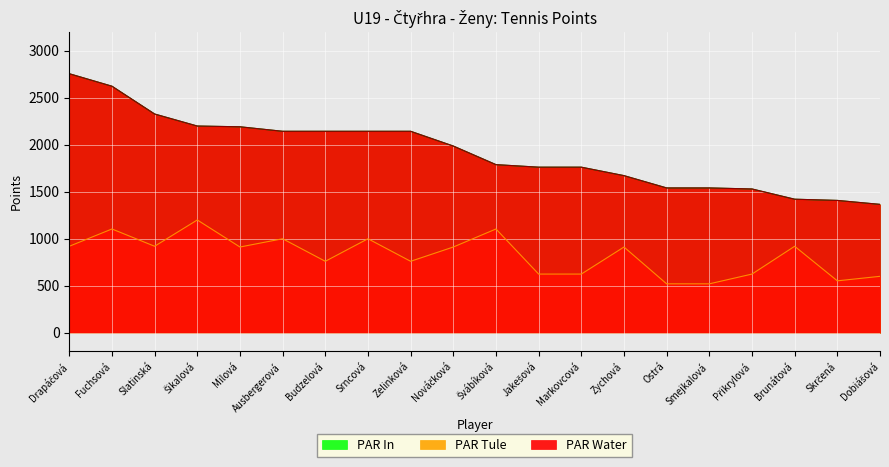

What is the spread (max minus min) of values at Šikalová?

1000